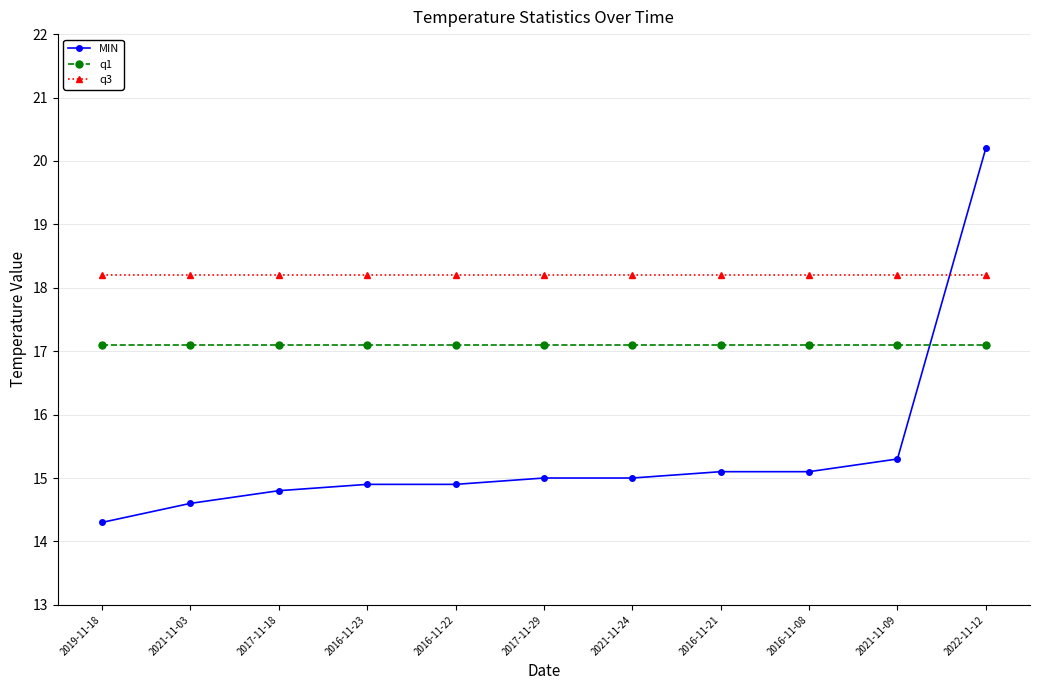

Between 2021-11-03 and 2016-11-21, which series saw the biggest shift?

MIN